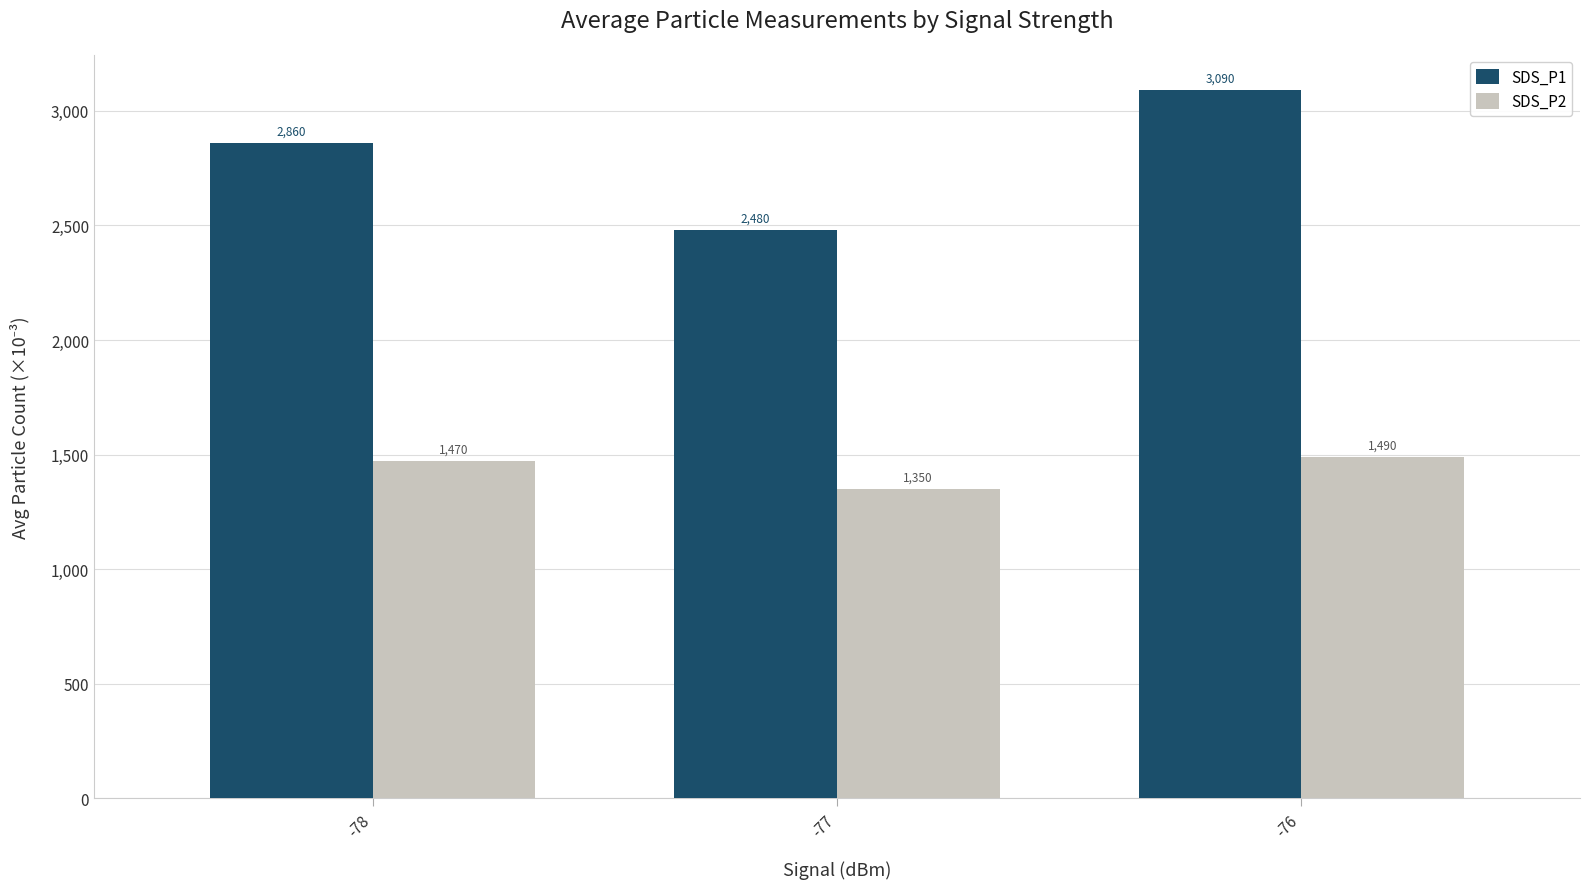

What is the spread (max minus min) of values at -76?

1600